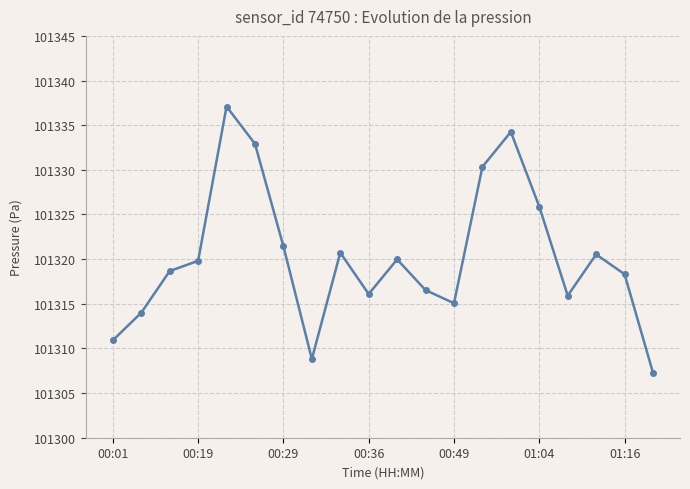

What is the average value?

101320.2